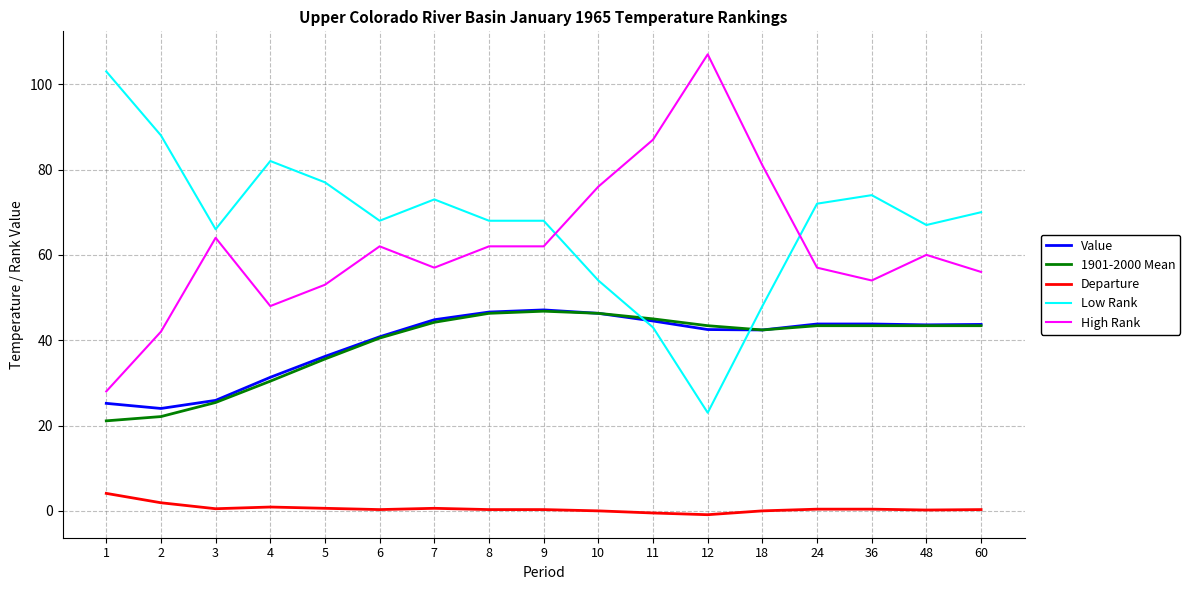

Is the value of 1901-2000 Mean at 2 greater than the value of Low Rank at 2?

No